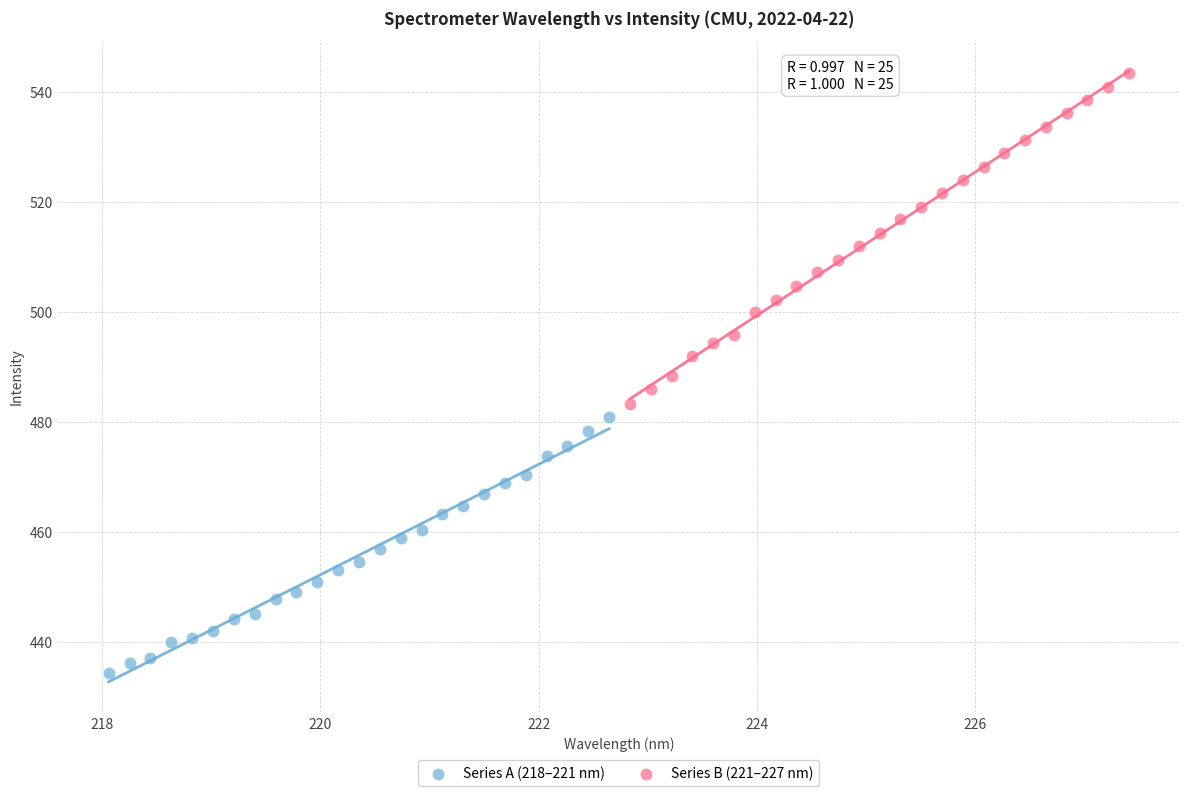

Which series contains the lowest Y value?

Series A (218–221 nm)